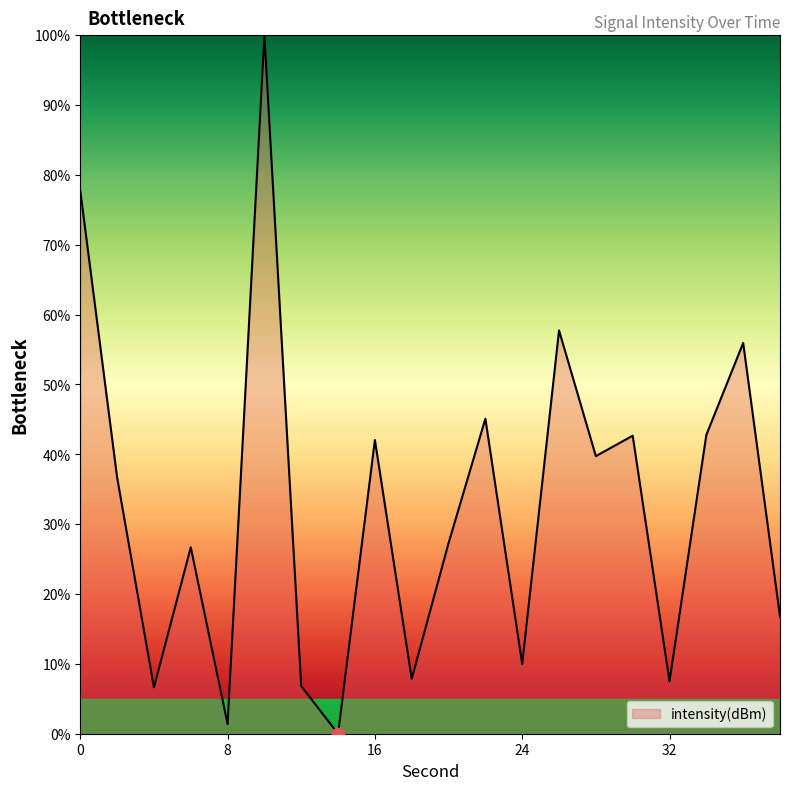

What is the greatest value displayed?

100.0